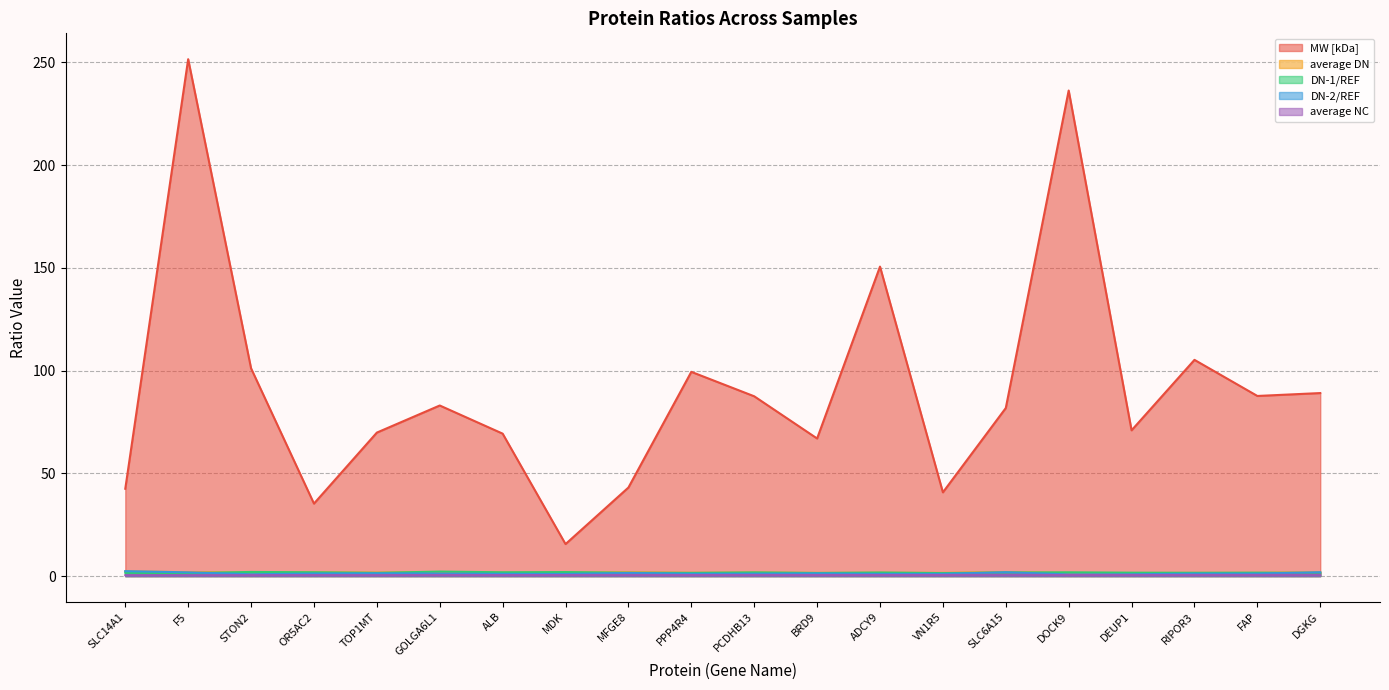

In DN-2/REF, how many points are lower than both neighbors (excluding endpoints)?

5